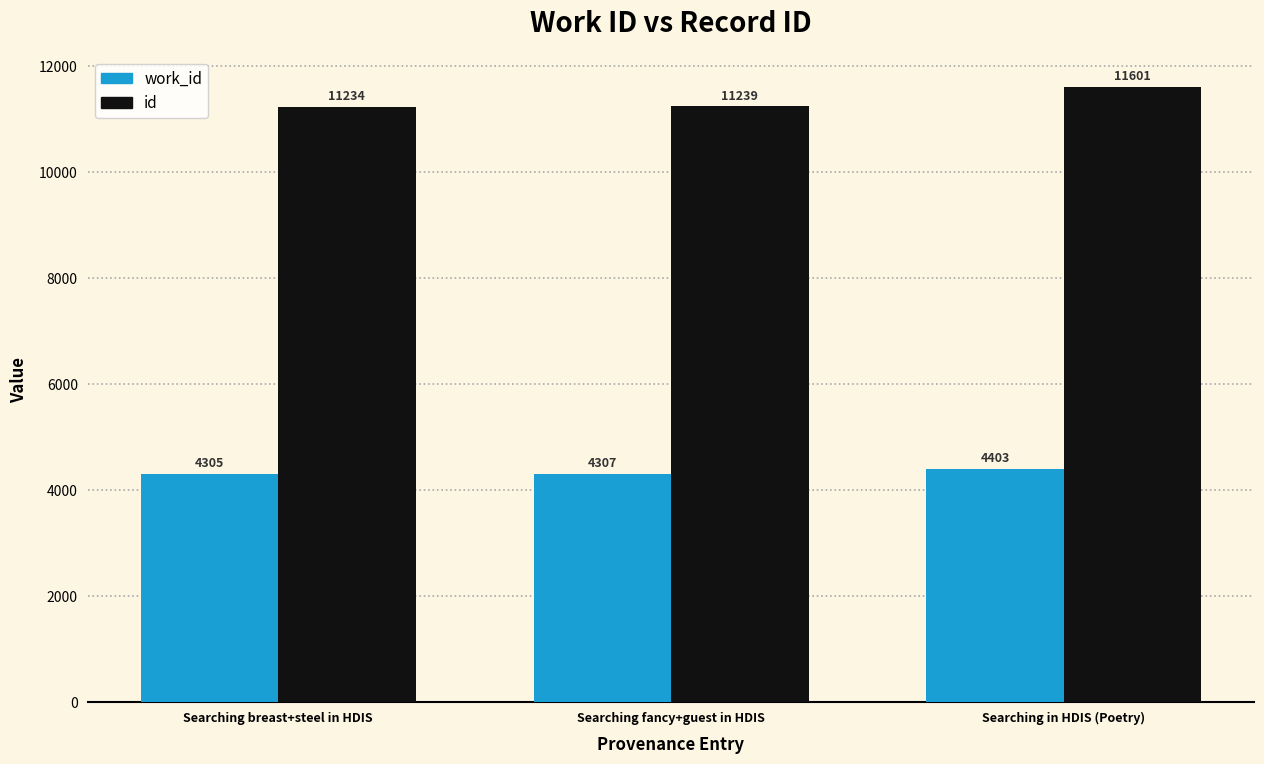

How many bars are there in each group?

2